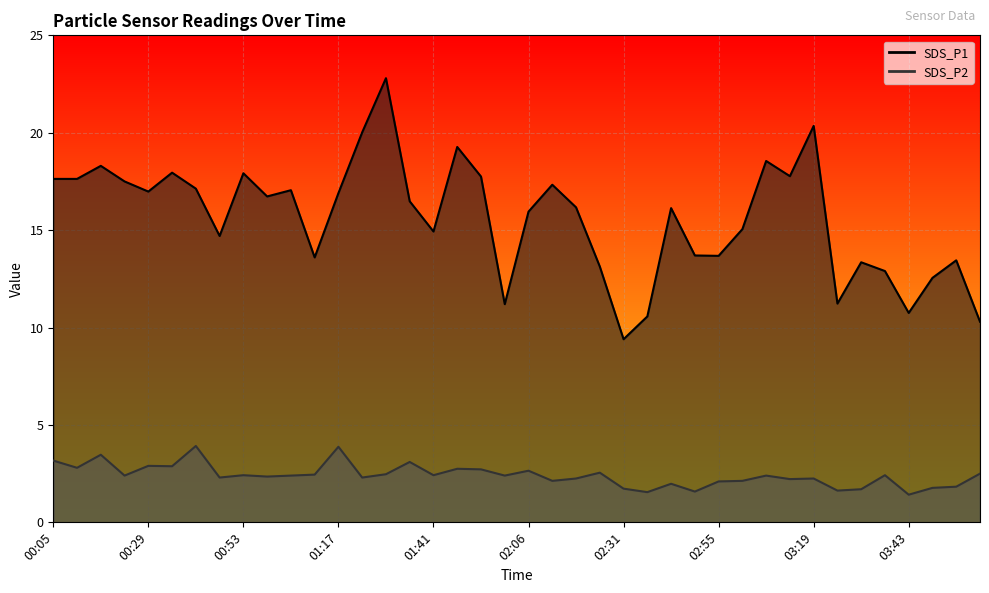

At which label does SDS_P2 reach its peak?

00:41